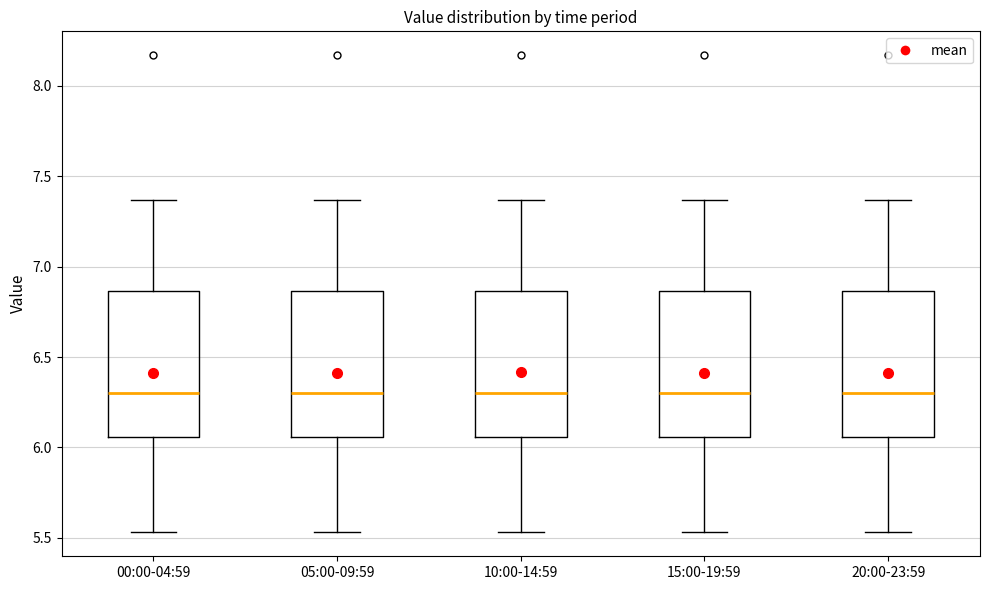

Reading left to right, transcribe this box plot: for each box, give where its median line is, the range the box spans, and where its two whiskers end, as read against the y-axis. The values are not printed on the chart, so give them approximately, as read against the axis.

00:00-04:59: median 6.30, box 6.05 to 6.85, whiskers 5.55 to 7.35
05:00-09:59: median 6.30, box 6.05 to 6.85, whiskers 5.55 to 7.35
10:00-14:59: median 6.30, box 6.05 to 6.85, whiskers 5.55 to 7.35
15:00-19:59: median 6.30, box 6.05 to 6.85, whiskers 5.55 to 7.35
20:00-23:59: median 6.30, box 6.05 to 6.85, whiskers 5.55 to 7.35